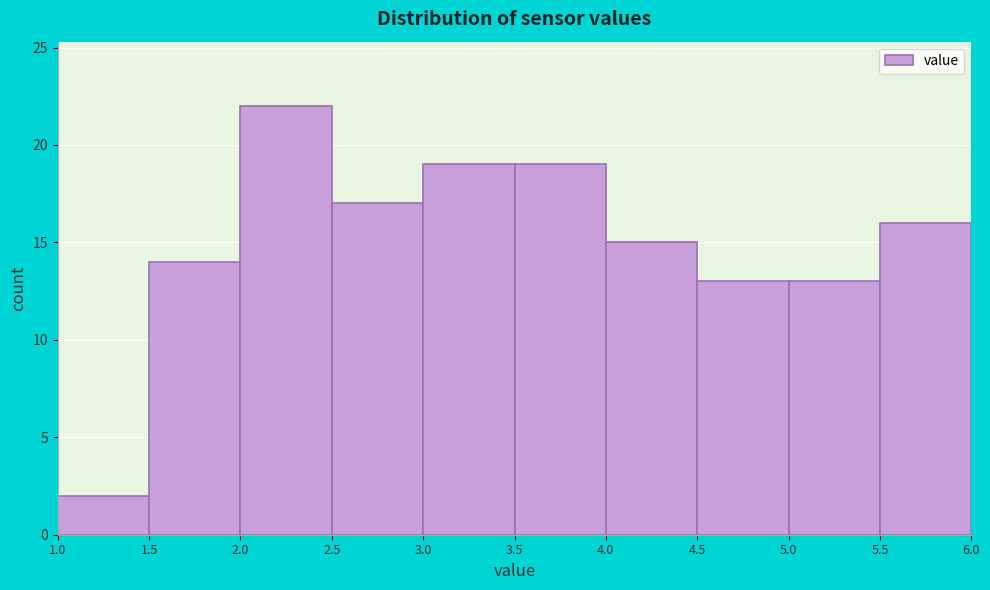

What is the height of the bar covering 3.0 to 3.5 on the x-axis? The values are not printed on the chart, so give them approximately, as read against the axis.

19